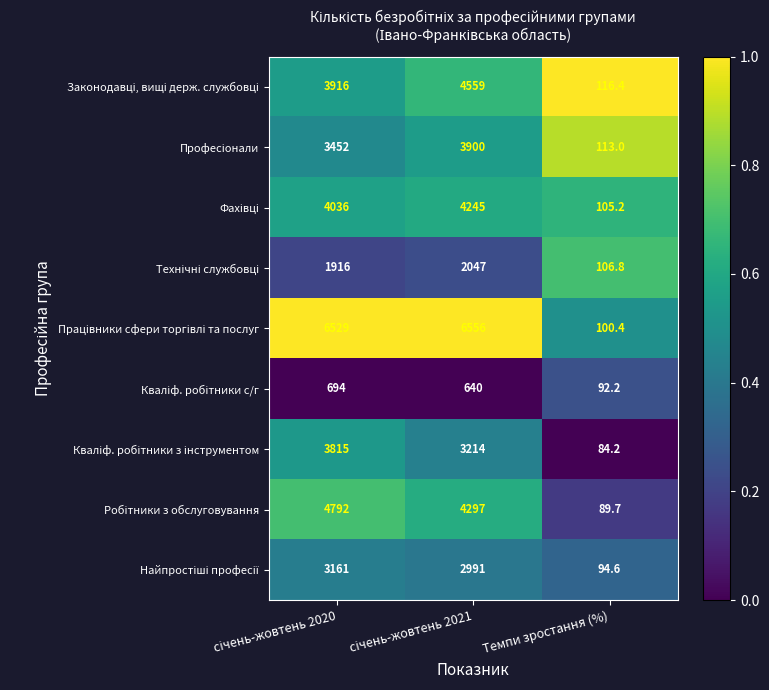

How many categories are shown in the chart?

3